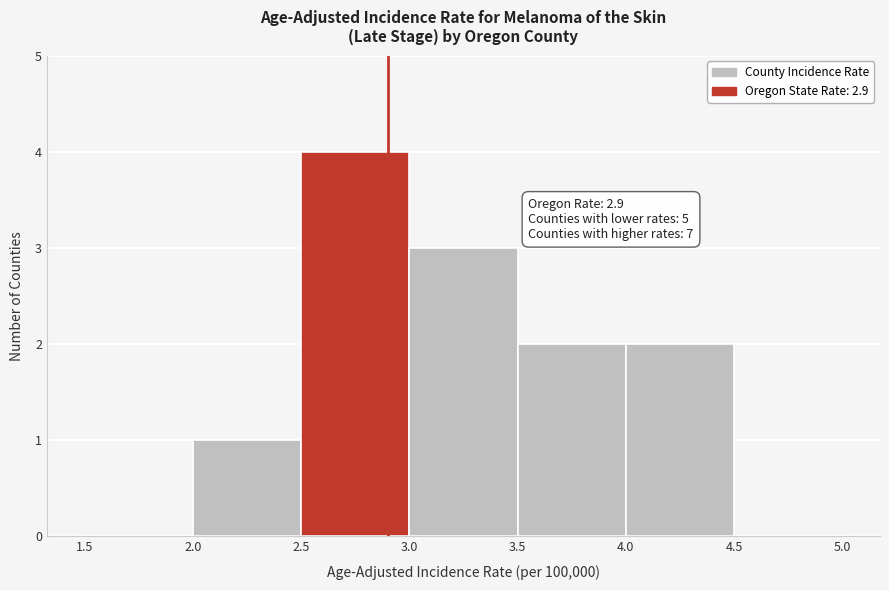

Over which range of the x-axis is the bar tallest?

2.5 to 3.0